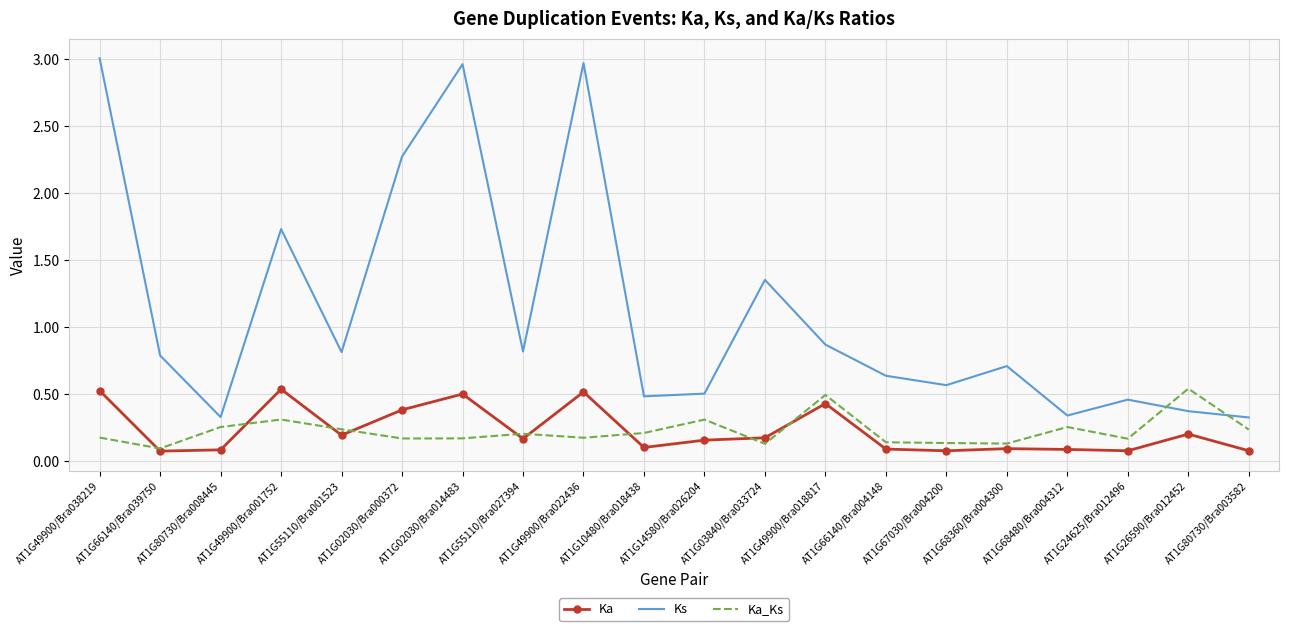

Which series has the widest spread of values?

Ks